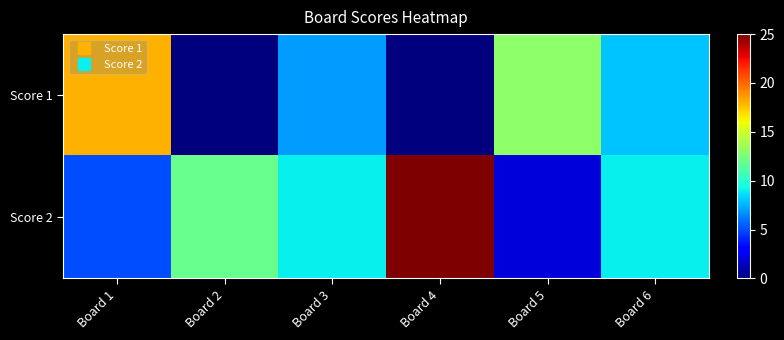

At Board 4, list the series in order from largest to smallest.

Score 2, Score 1